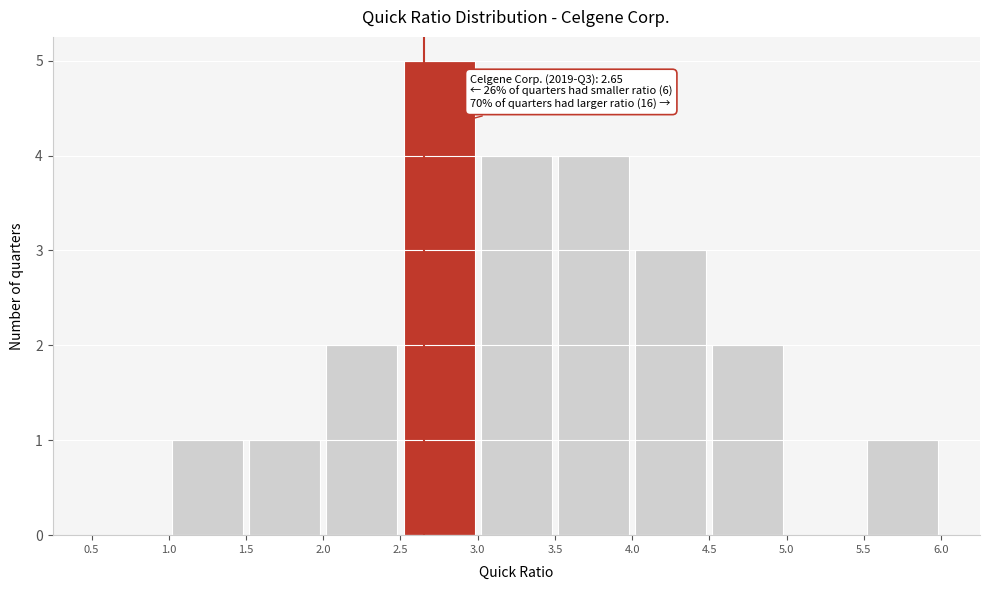

Over which range of the x-axis is the bar tallest?

2.5 to 3.0